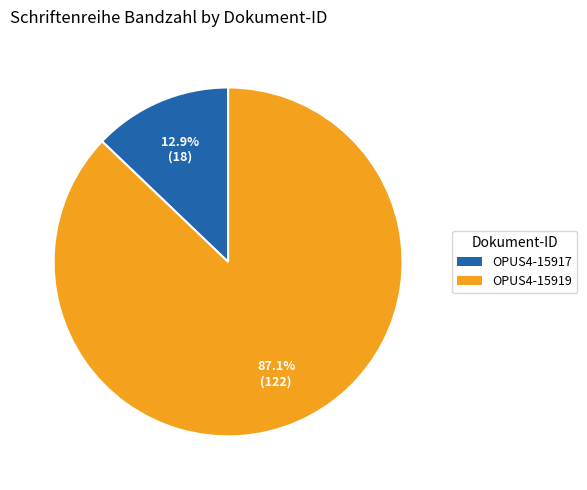

To the nearest percent, what is the average slice percentage?

50%